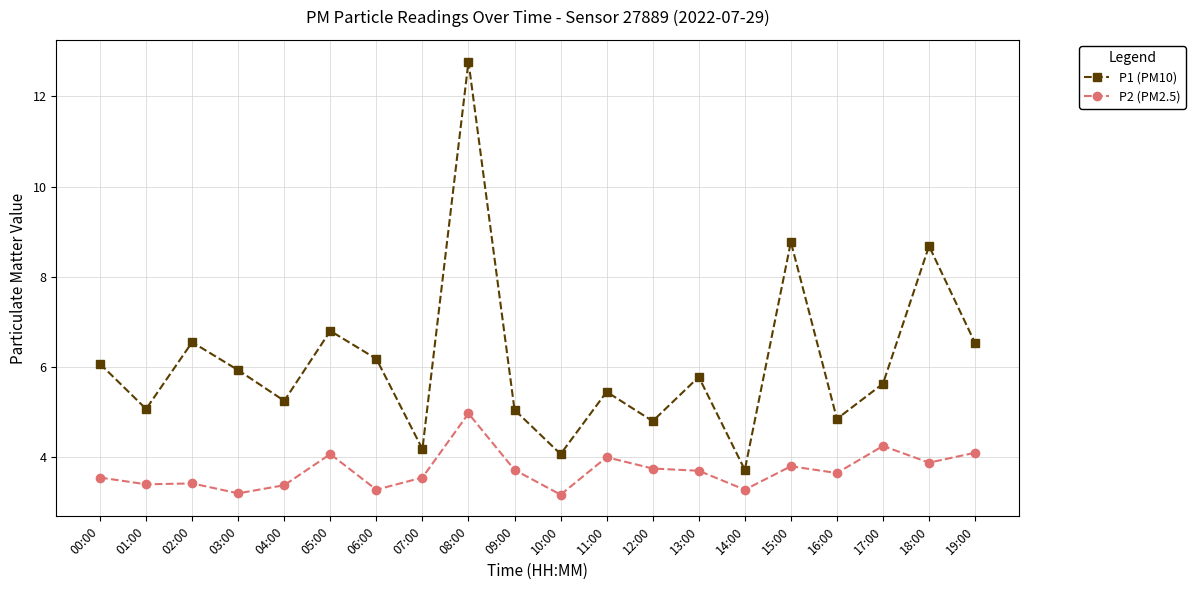

What is the value of the P1 (PM10) point at the 11th from the left?

4.1